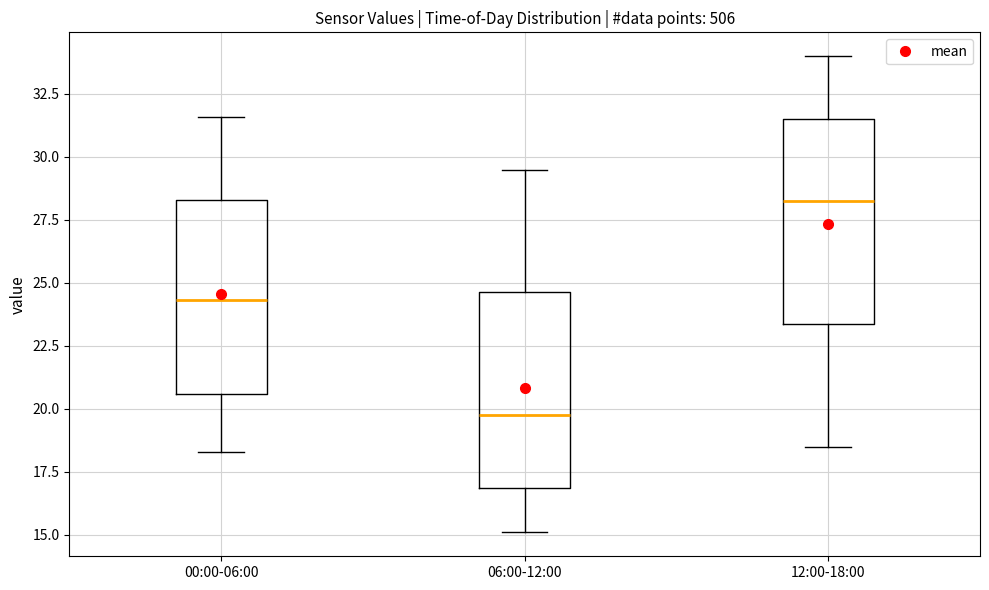

Which box's median line is the lowest?

06:00-12:00